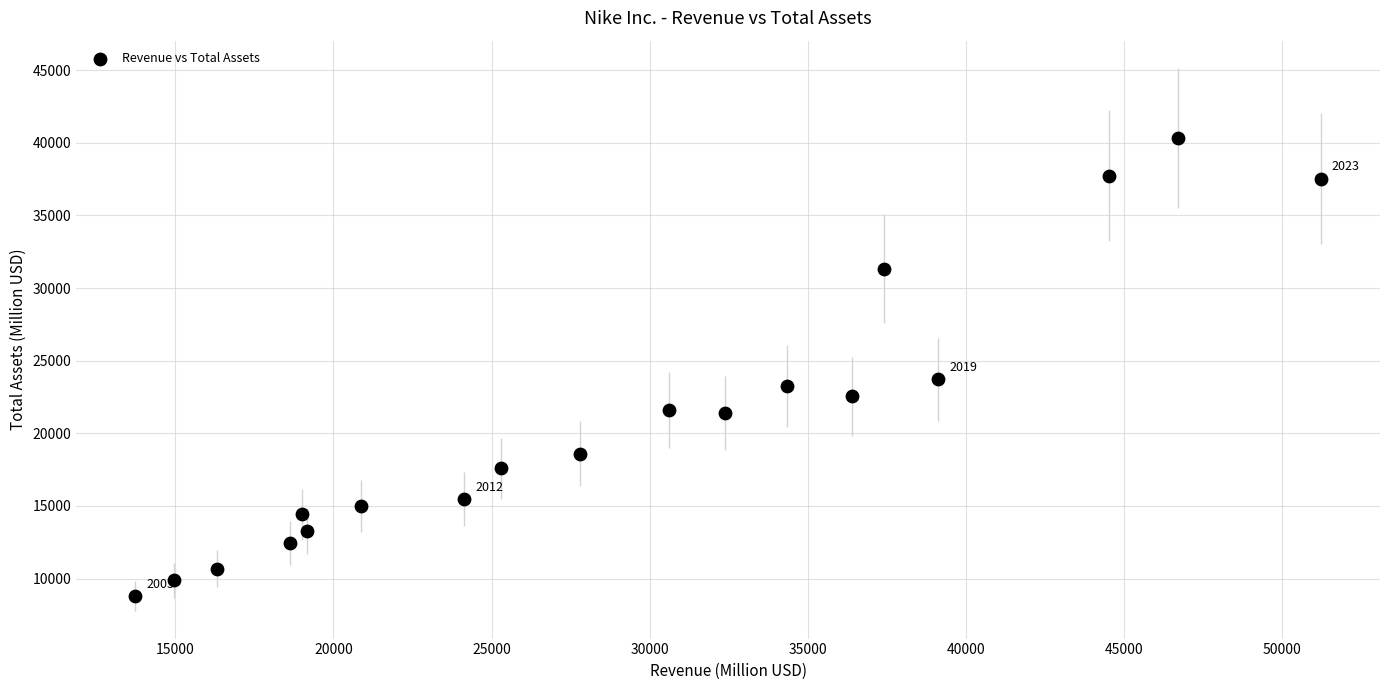

What Y value in the scatter plot is closest to 24557?

23717